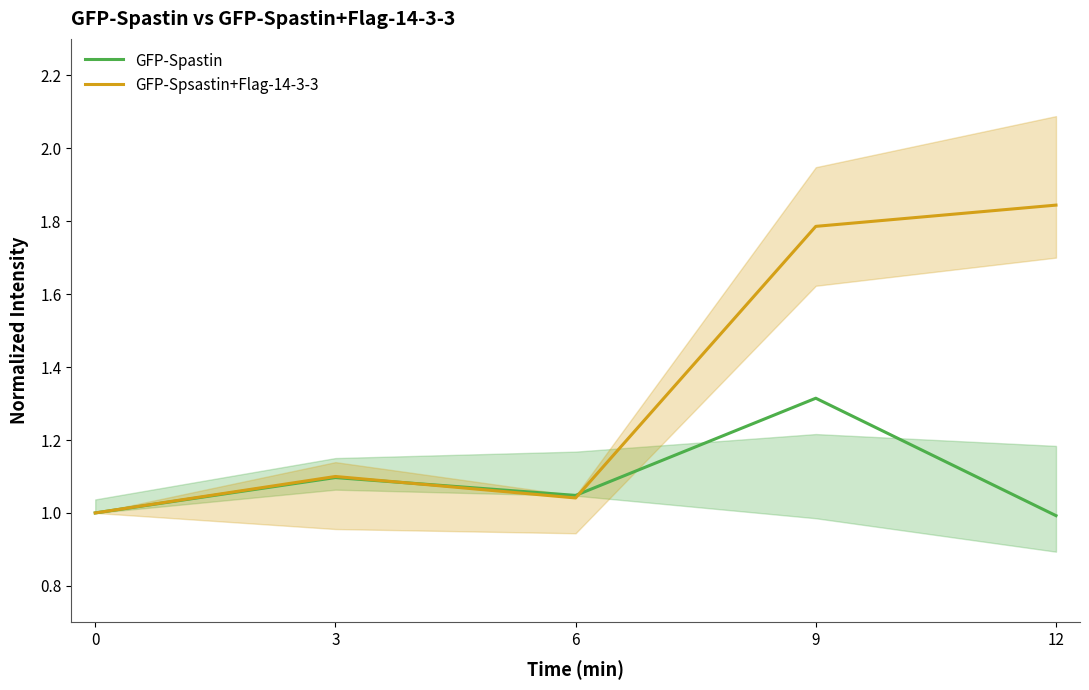

What is the lowest value of the GFP-Spsastin+Flag-14-3-3 series?

1.0